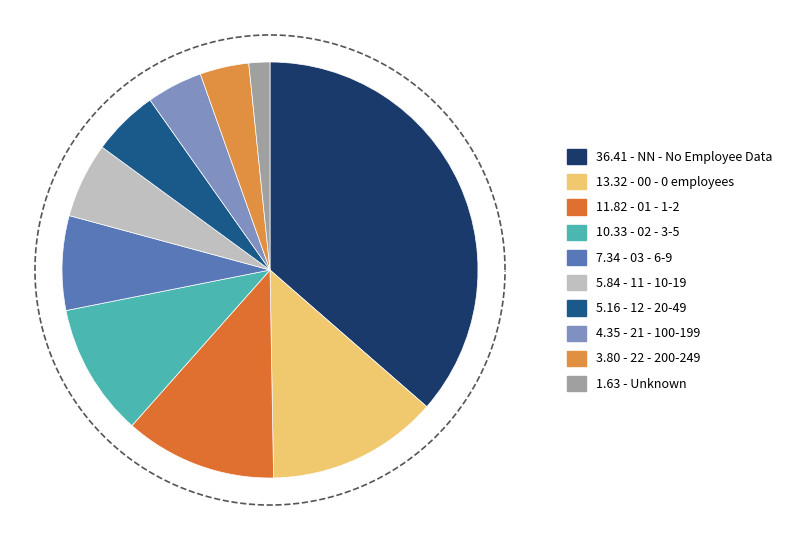

To the nearest percent, what percentage of the pie is 00?

13%